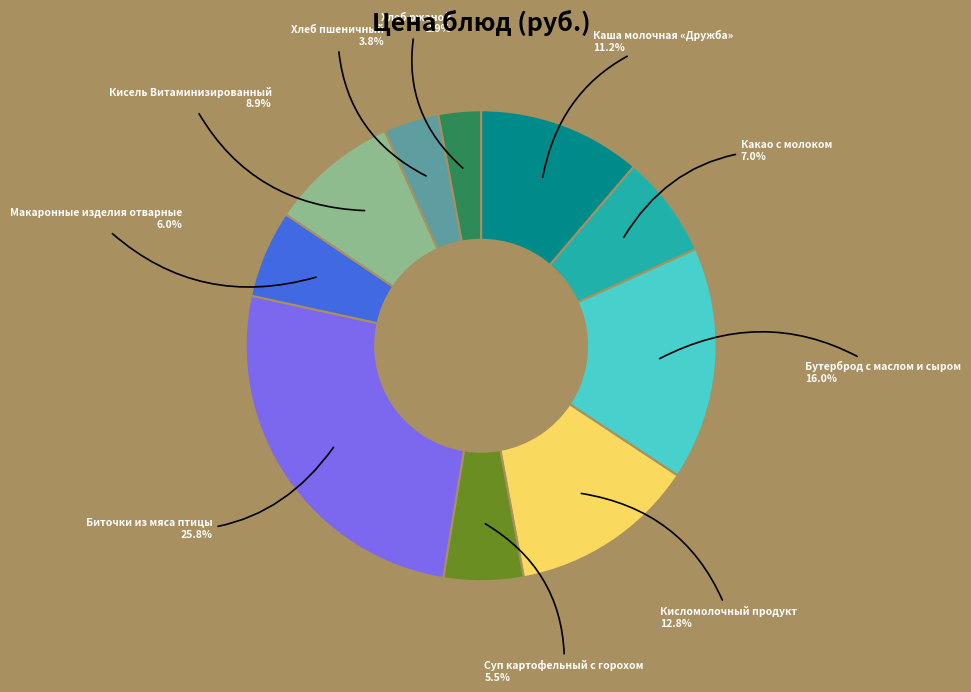

Is there any slice that represents more than half of the pie?

No